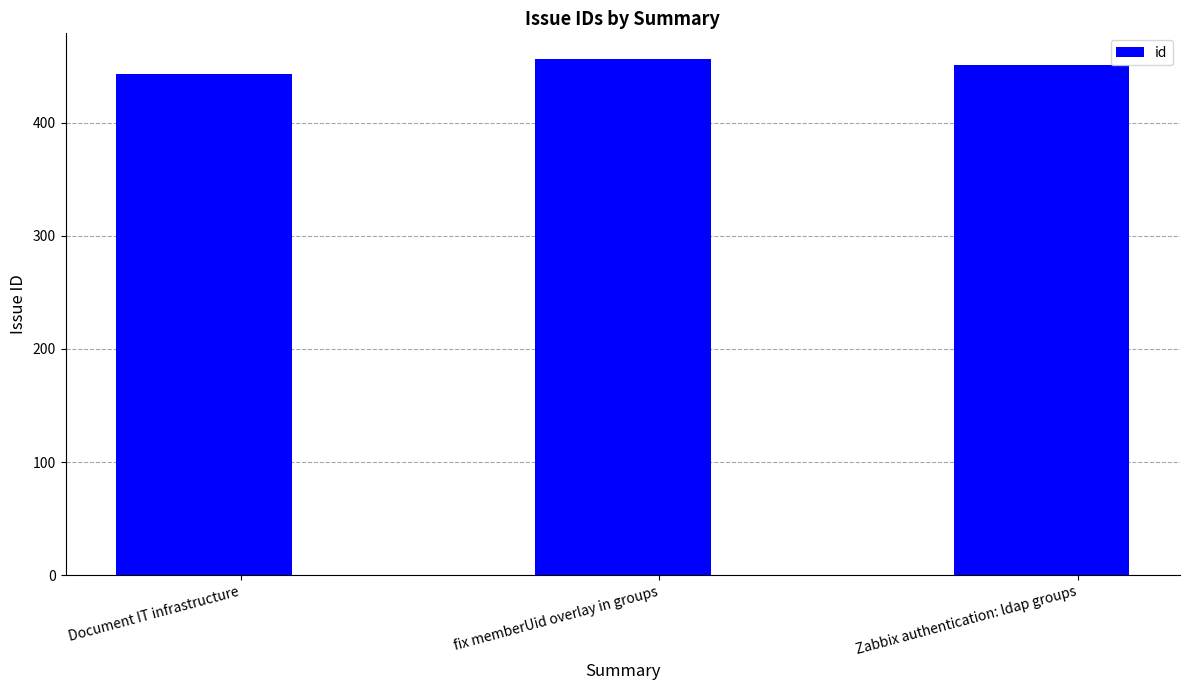

Are the bars horizontal?

No